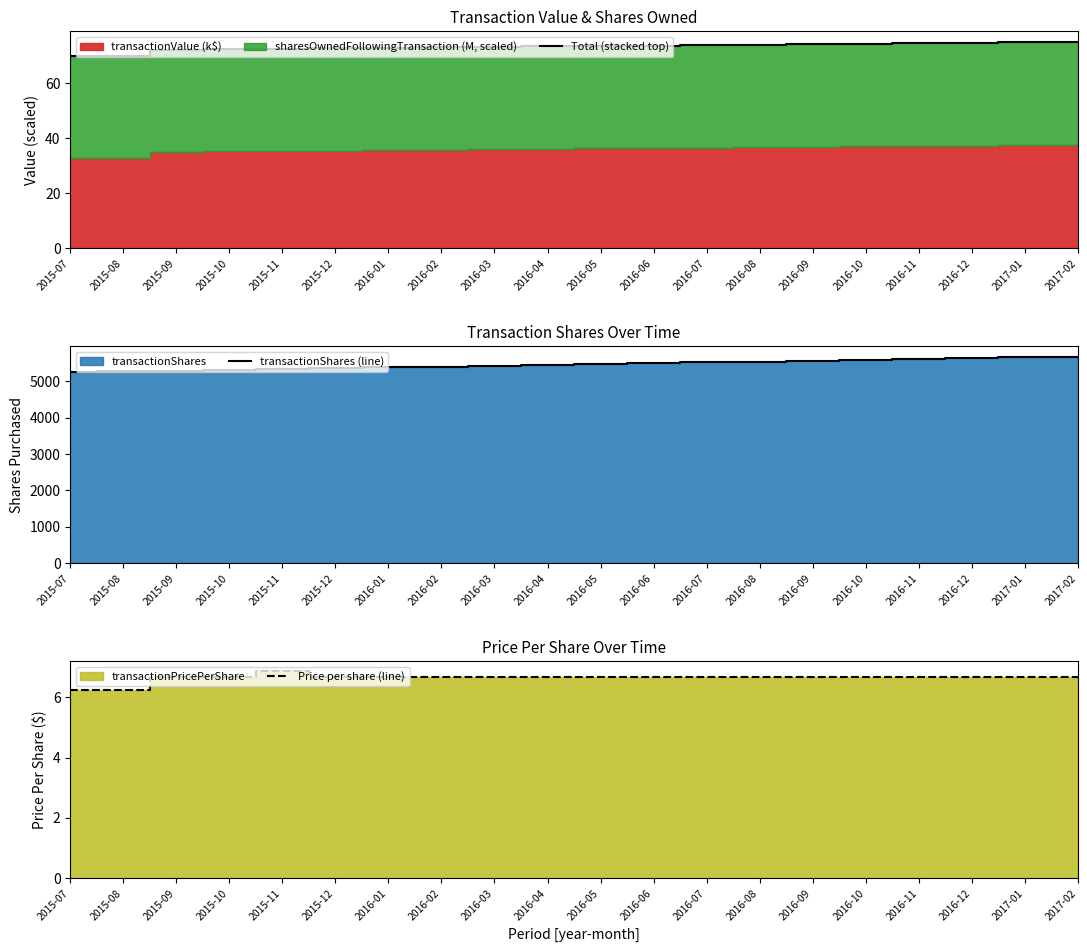

What is the average value of the Price per share (line) series?

6.6